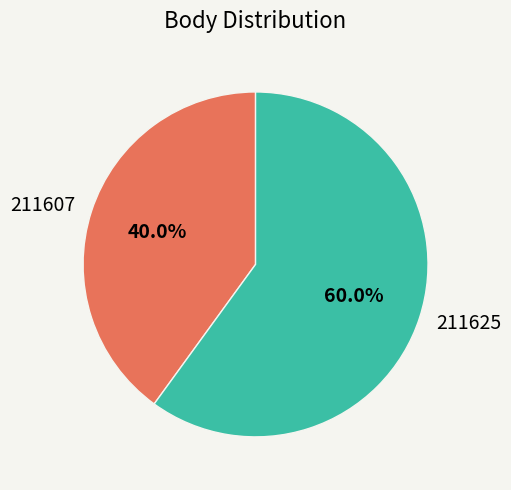

What is the ratio of the value at 211625 to the value at 211607?

1.5